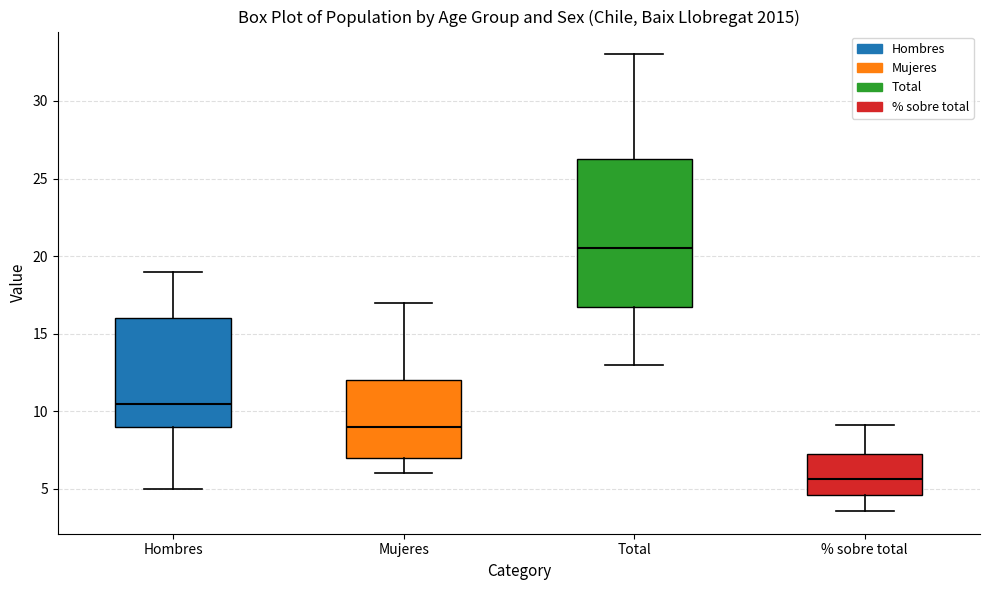

Where is the upper edge of the box for Mujeres on the y-axis? The values are not printed on the chart, so give them approximately, as read against the axis.

12.0